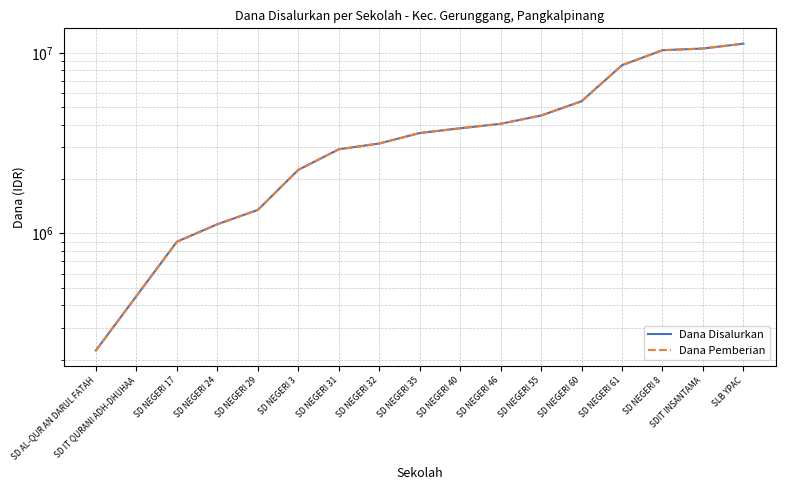

Which series has the largest range (max minus min)?

Dana Disalurkan